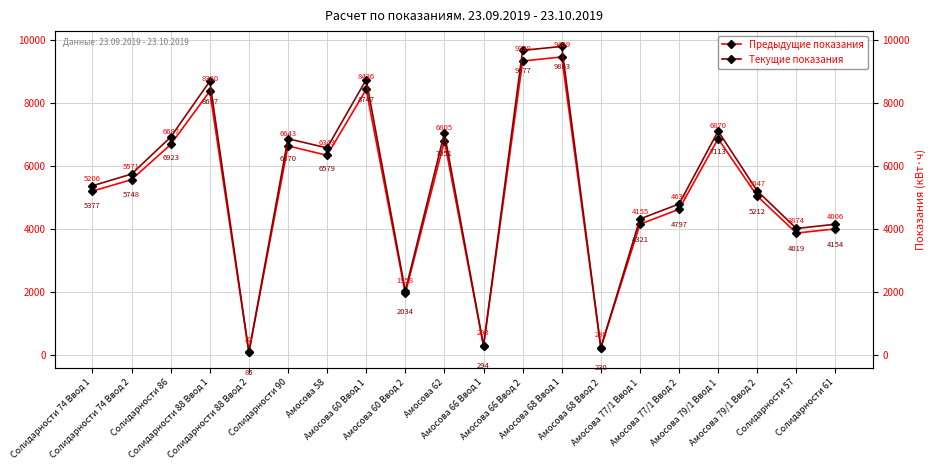

Is it true that Предыдущие показания equals 142.9 at Солидарности 88 Ввод 2?

False